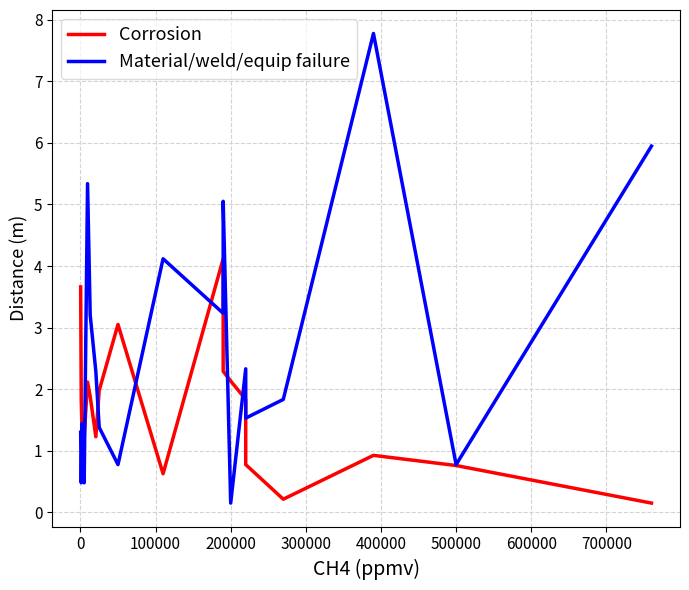

What is the sum of all Material/weld/equip failure values?

49.4